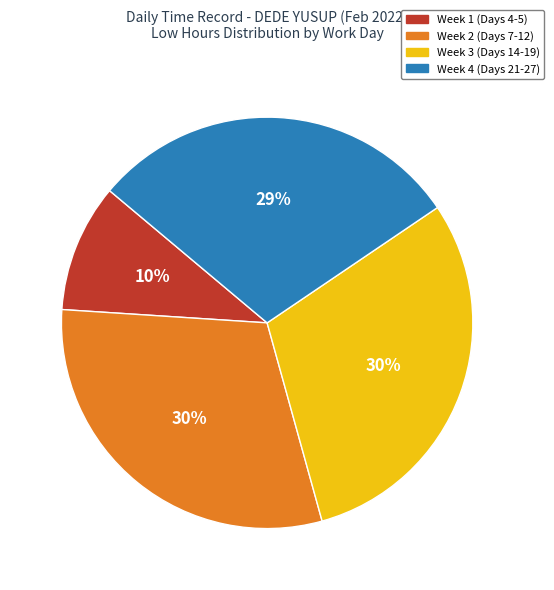

What percentage is the Week 1 (Days 4-5) slice, to the nearest percent?

10%